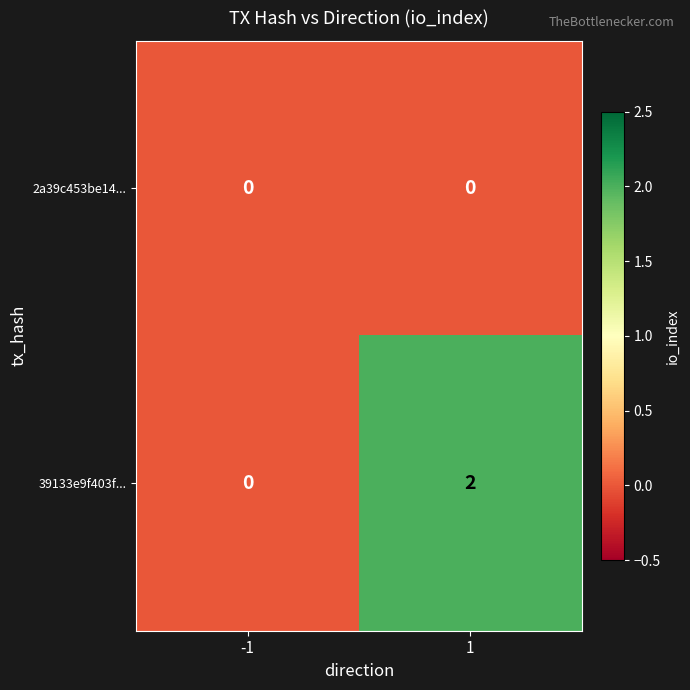

Count the number of data series in this chart.

2